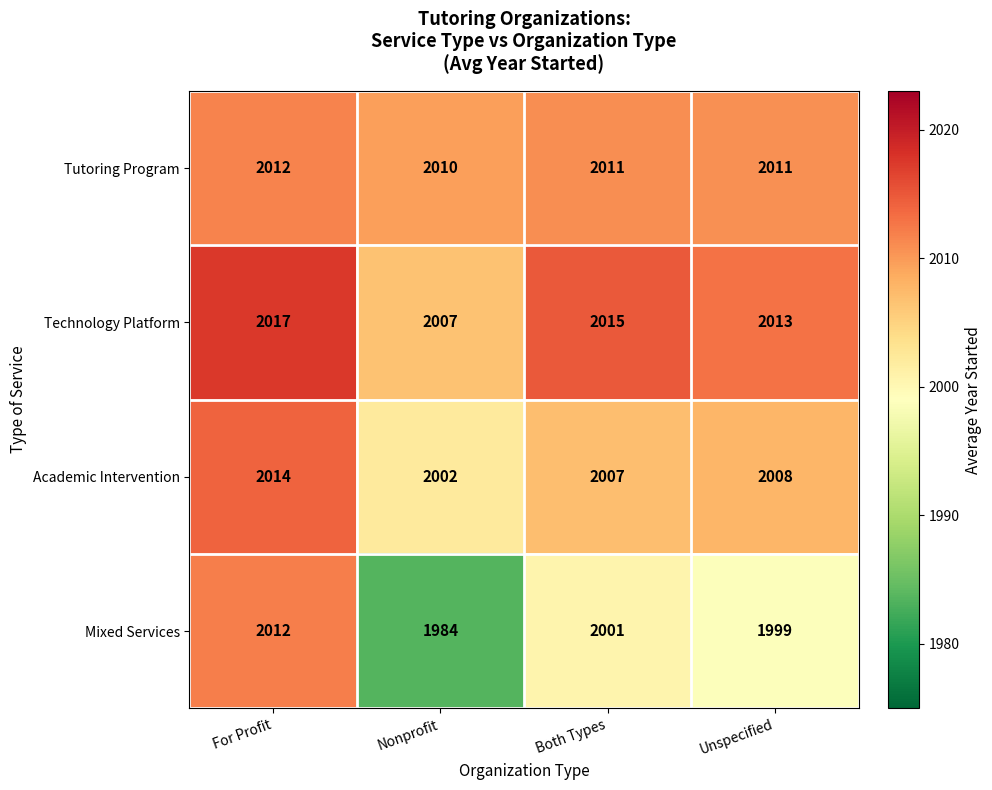

Reading left to right, extract all data points from this chart.

Tutoring Program: For Profit=2012	Nonprofit=2010	Both Types=2011	Unspecified=2011
Technology Platform: For Profit=2017	Nonprofit=2007	Both Types=2015	Unspecified=2013
Academic Intervention: For Profit=2014	Nonprofit=2002	Both Types=2007	Unspecified=2008
Mixed Services: For Profit=2012	Nonprofit=1984	Both Types=2001	Unspecified=1999